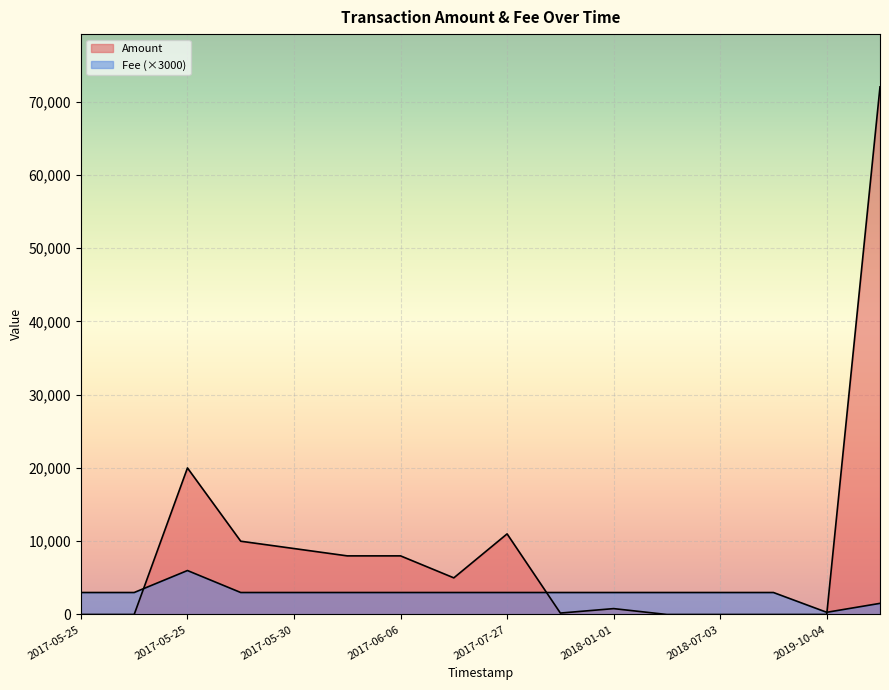

What is the maximum value for Fee?

6000.0